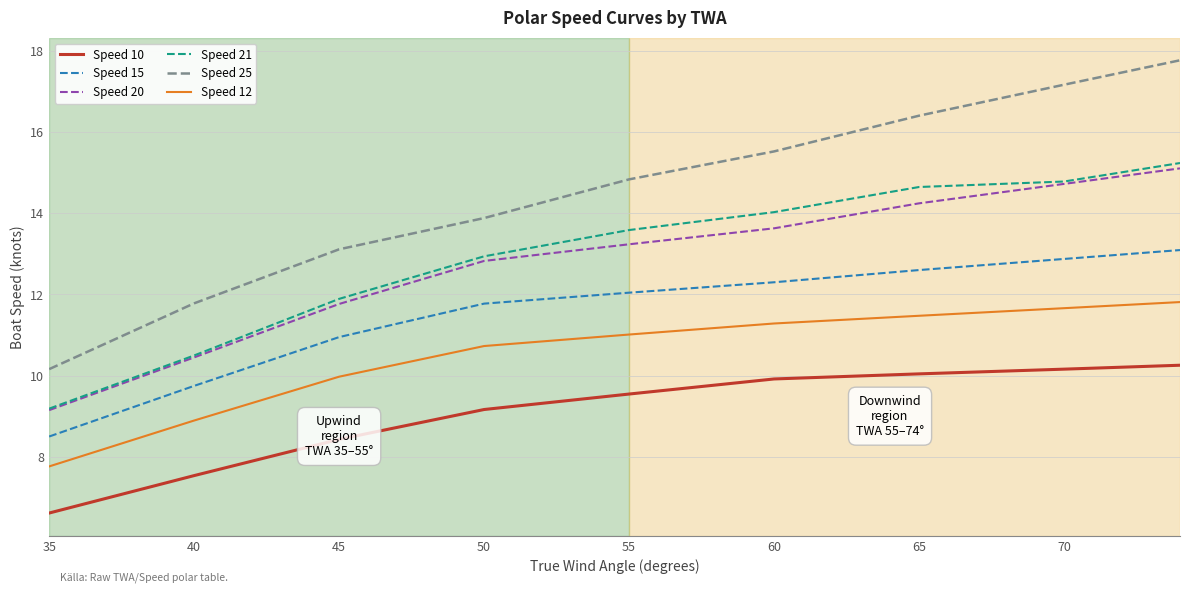

What is the average value of the Speed 25 series?

14.5